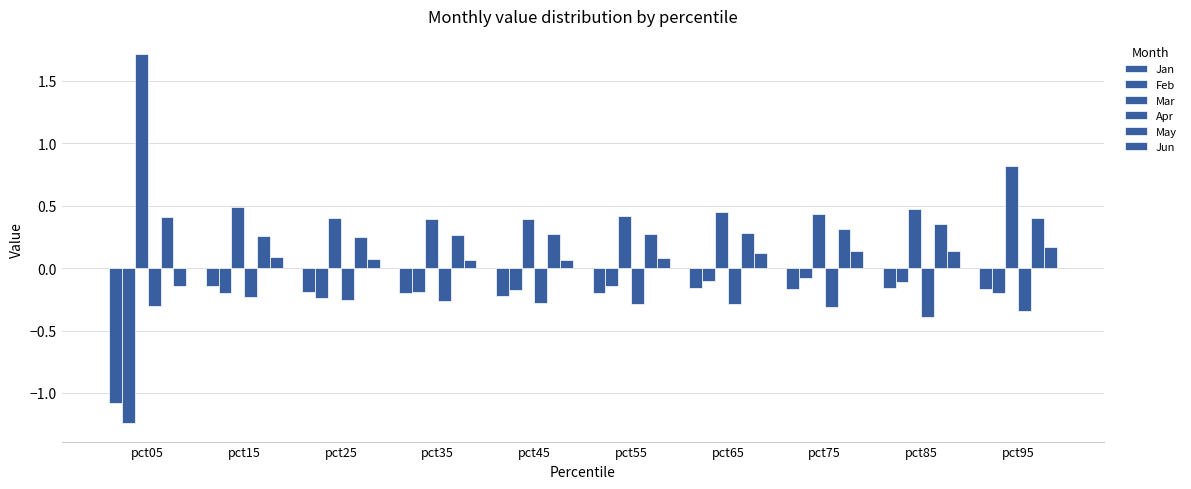

How many bars are there in each group?

6